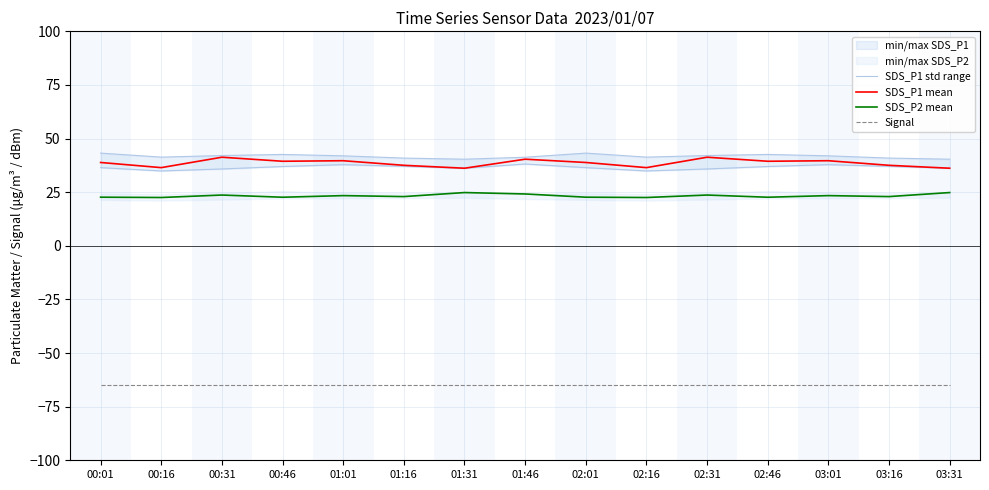

What is the sum of all SDS_P1 mean values?

579.2